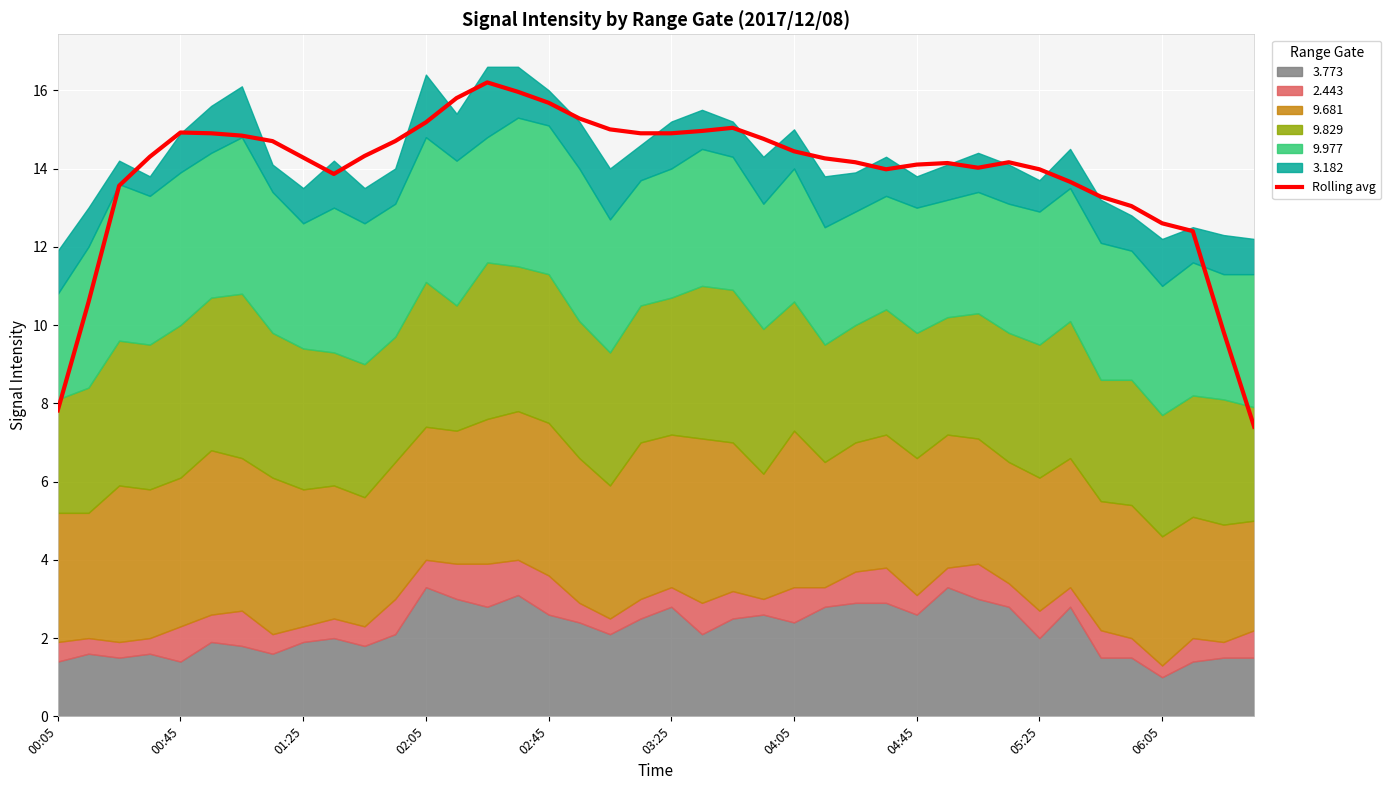

Is it true that Rolling avg equals 8.1 at 02:45?

False